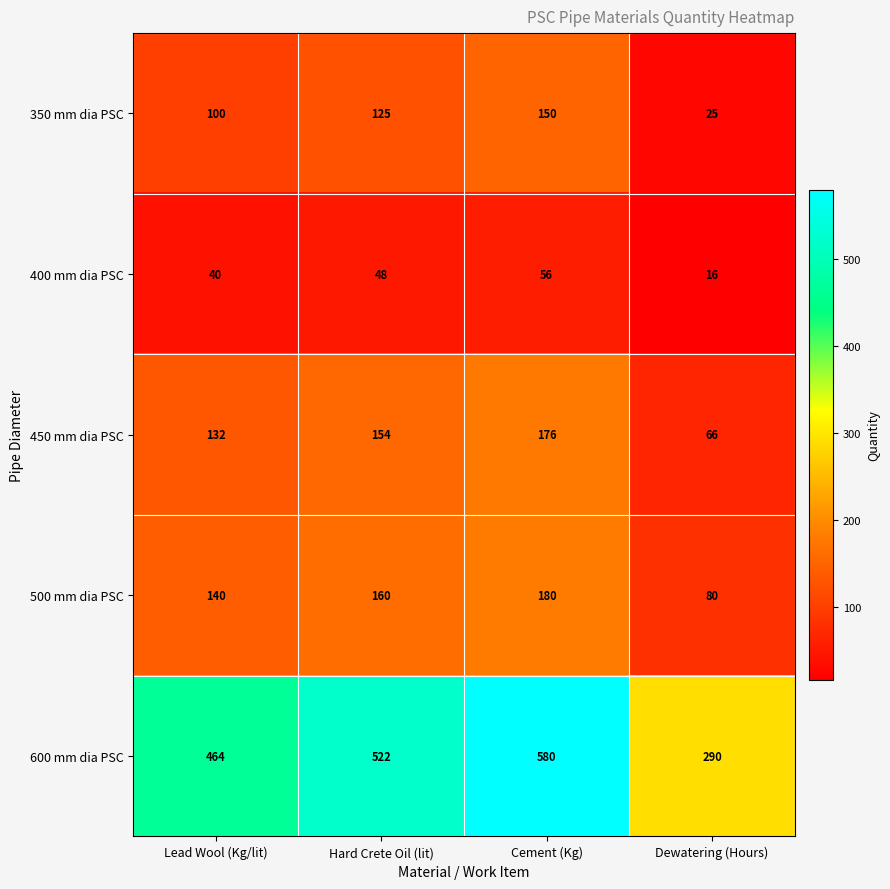

At which category is the sum across all series the highest?

Cement (Kg)